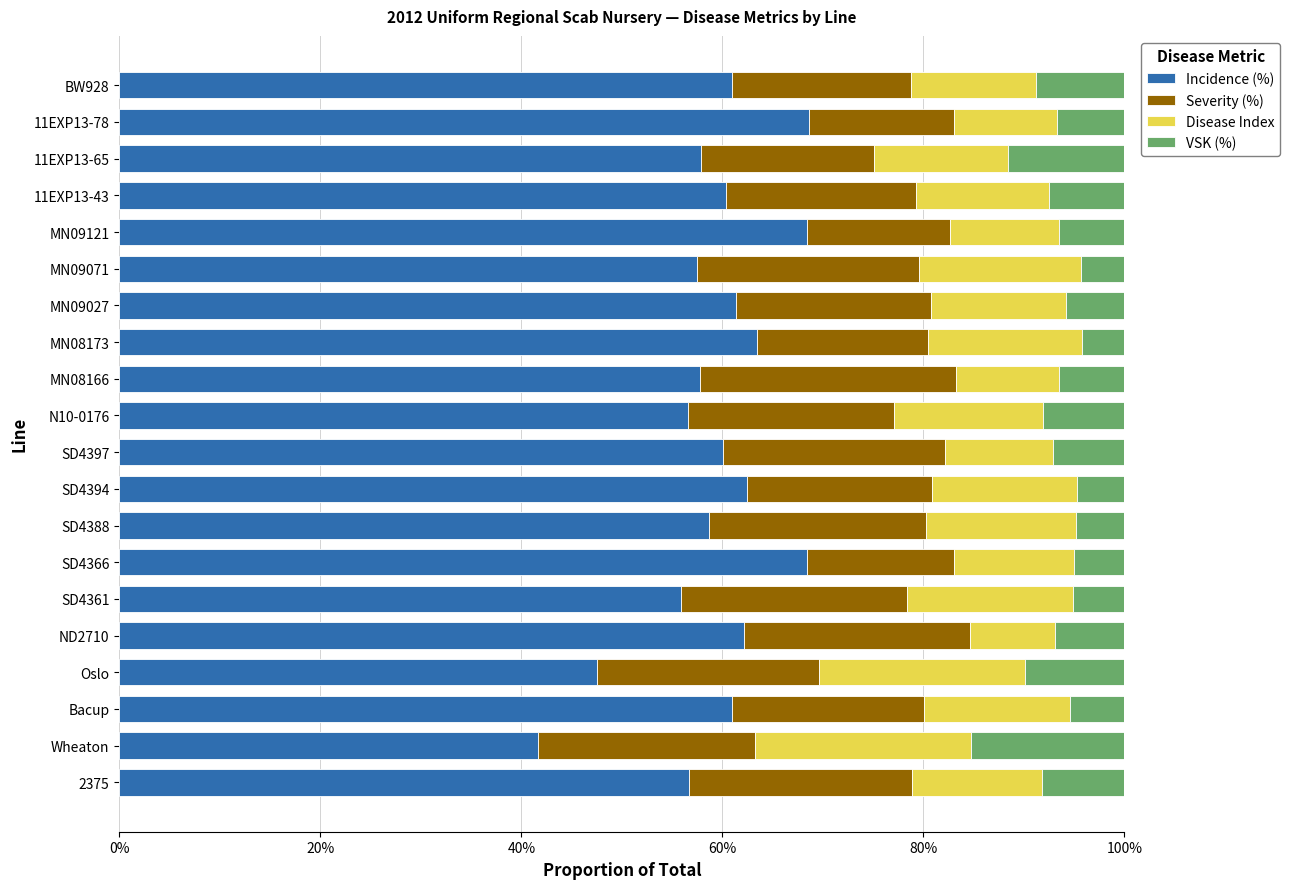

What are all the series names shown in the legend?

Incidence (%), Severity (%), Disease Index, VSK (%)